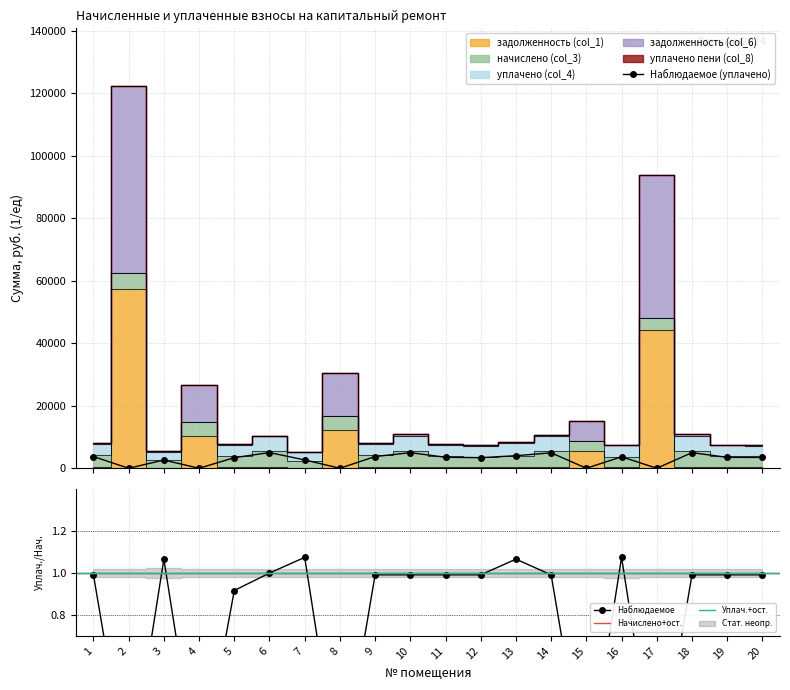

What is the difference between the maximum and minimum values in the задолженность (col_1) series?

57465.2